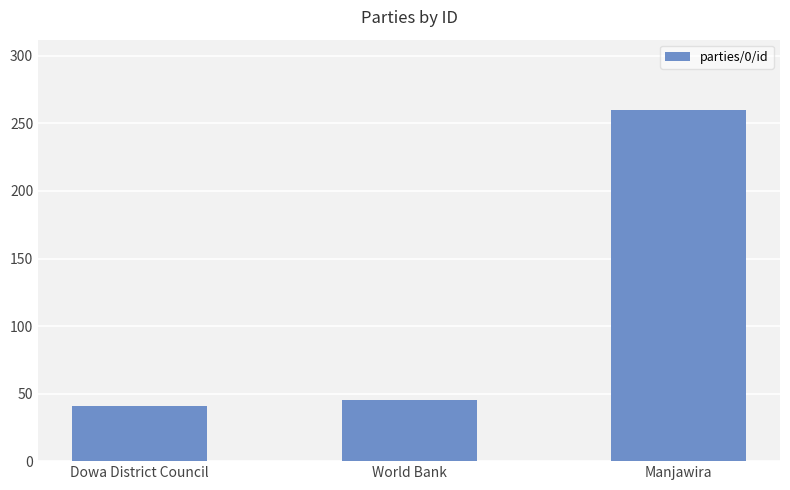

Reading right to left, what are all the values shown in this chart?

260	45	41